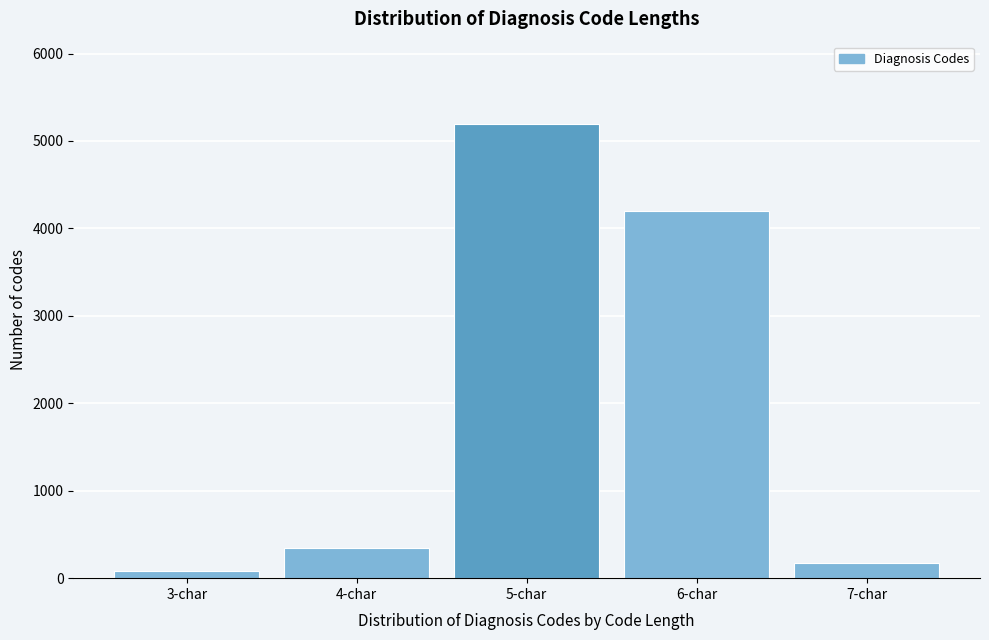

Reading left to right, transcribe all the data shown in this chart.

3-char=80	4-char=350	5-char=5200	6-char=4200	7-char=170